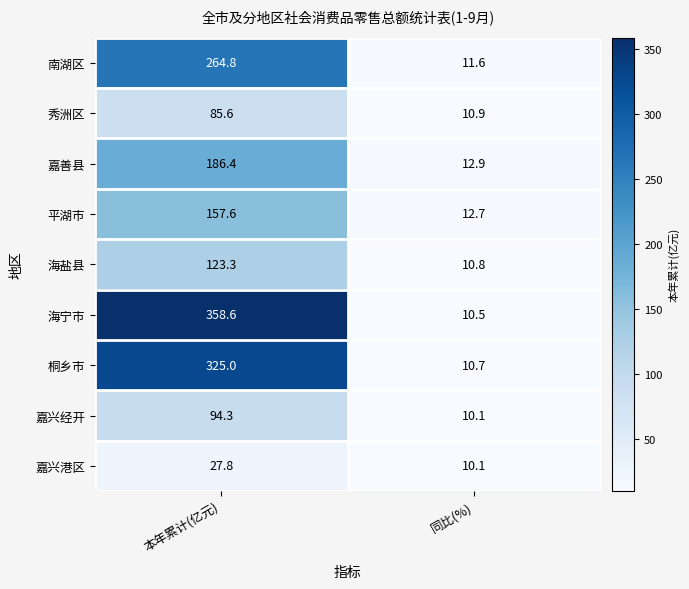

Which series changed the most between 本年累计(亿元) and 同比(%)?

海宁市